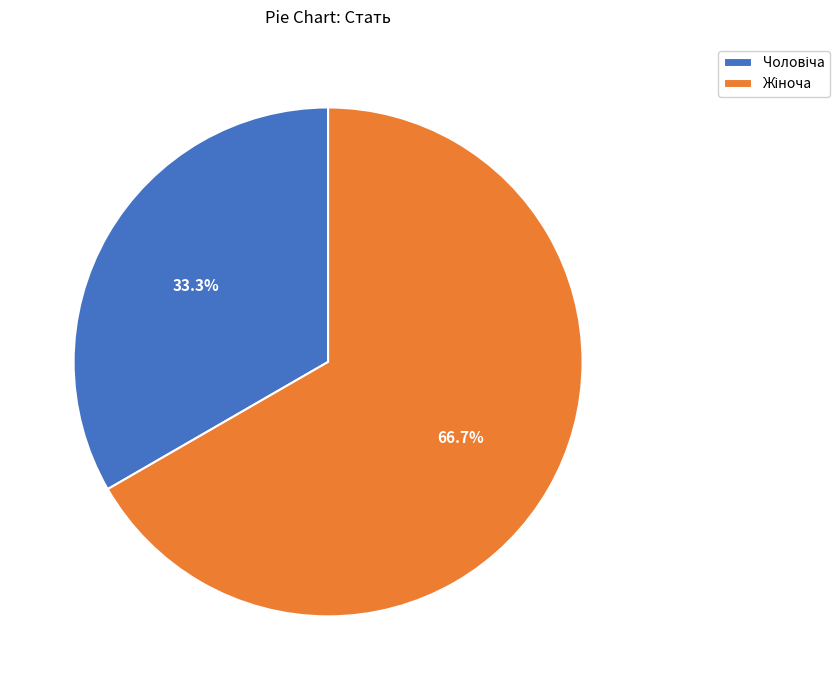

How many segments does this pie chart have?

2